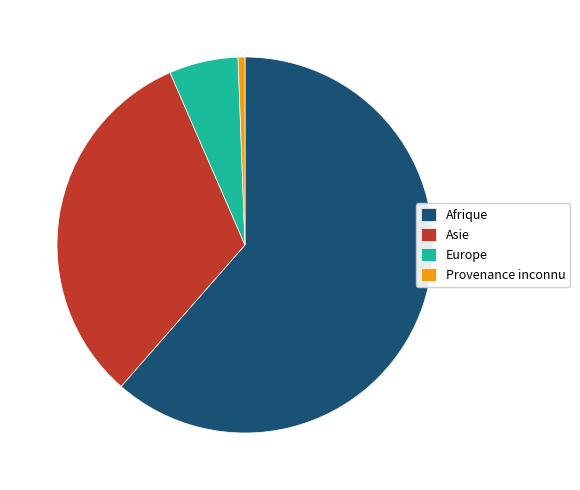

How many slices are in this pie chart?

4